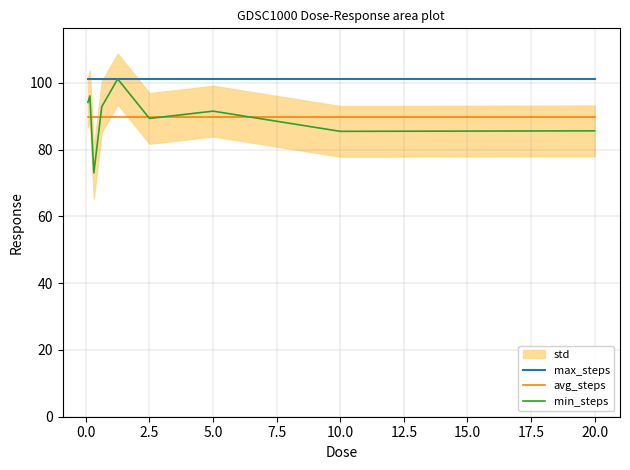

What is the sum of all avg_steps values?

809.5